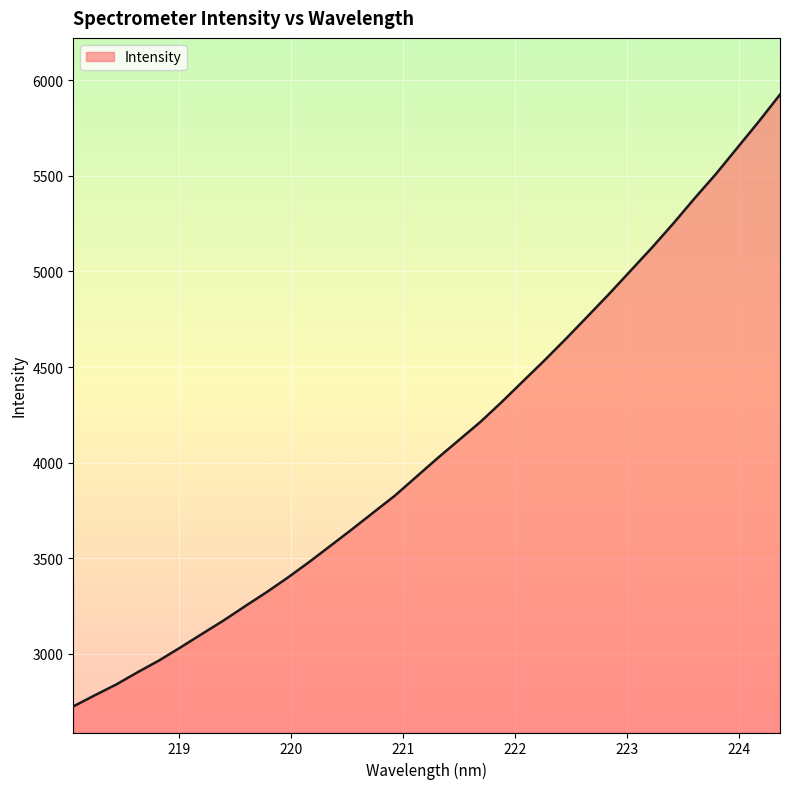

What is the smallest value displayed?

2725.5